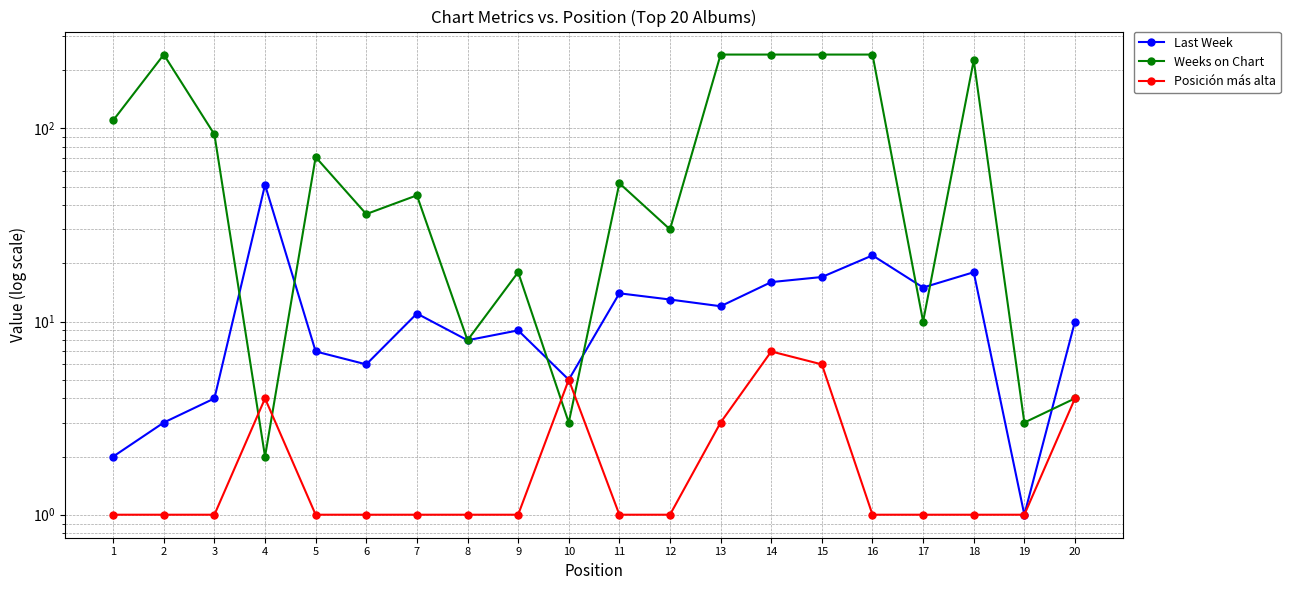

What is the maximum value for Weeks on Chart?

241